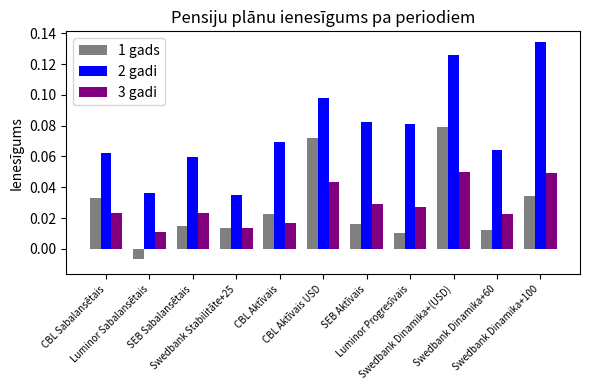

Which series has the largest total across all categories?

2 gadi